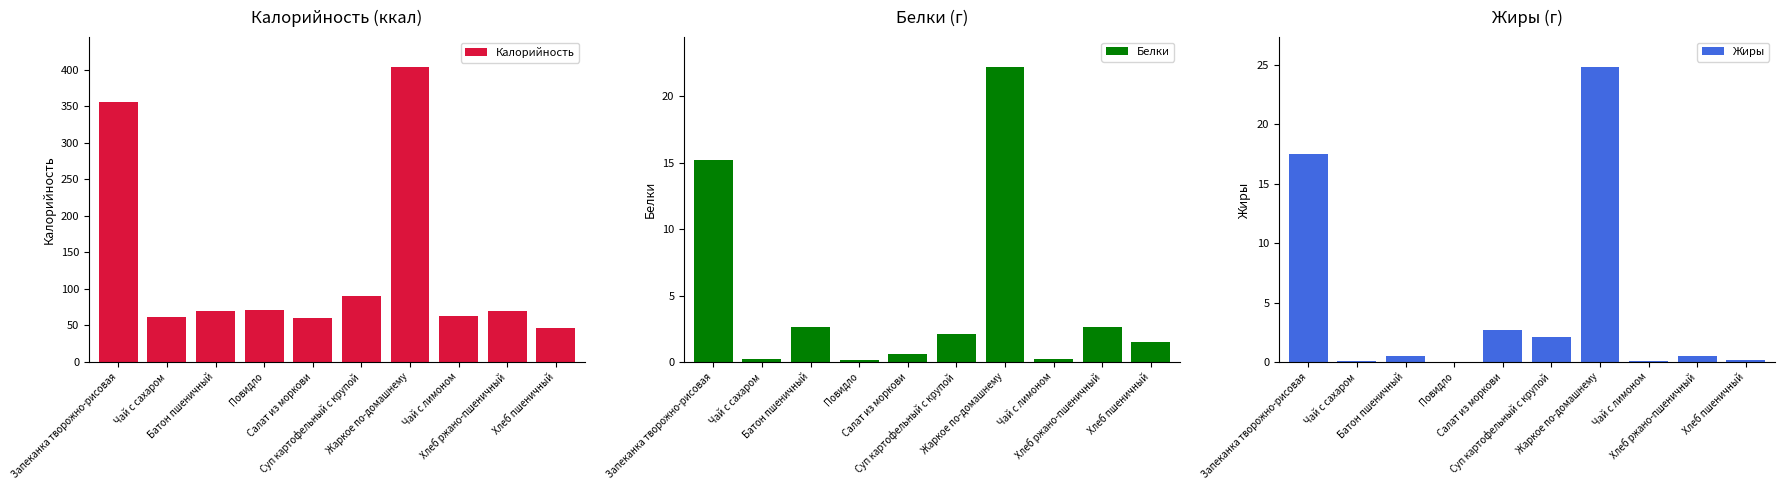

At Хлеб ржано-пшеничный, list the series in order from largest to smallest.

Калорийность, Белки, Жиры